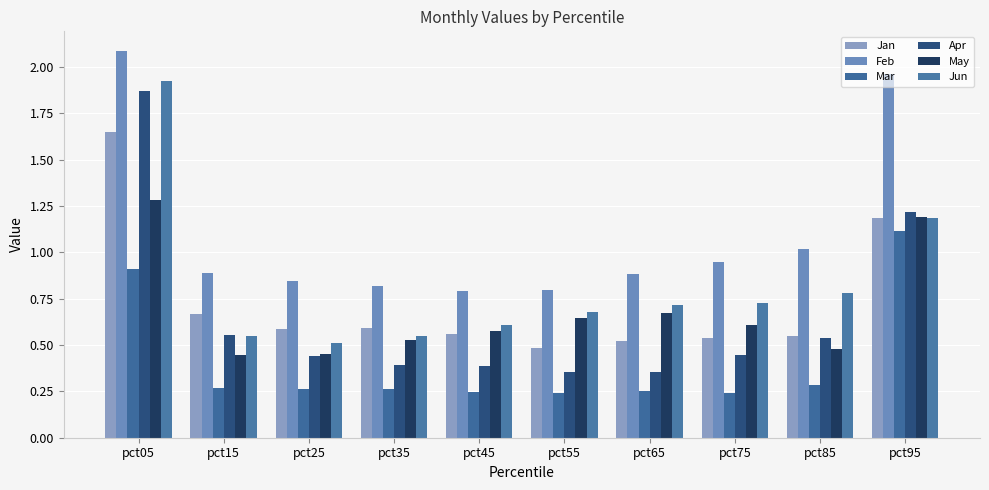

Are the bars horizontal?

No